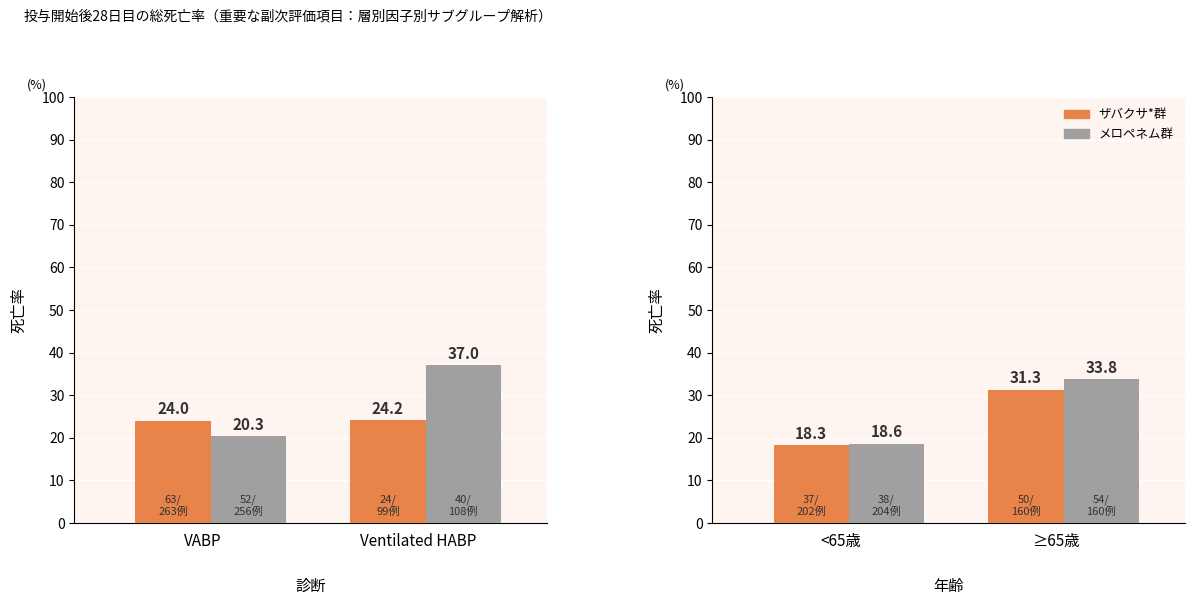

What is the label of the 2nd bar from the right?

<65歳